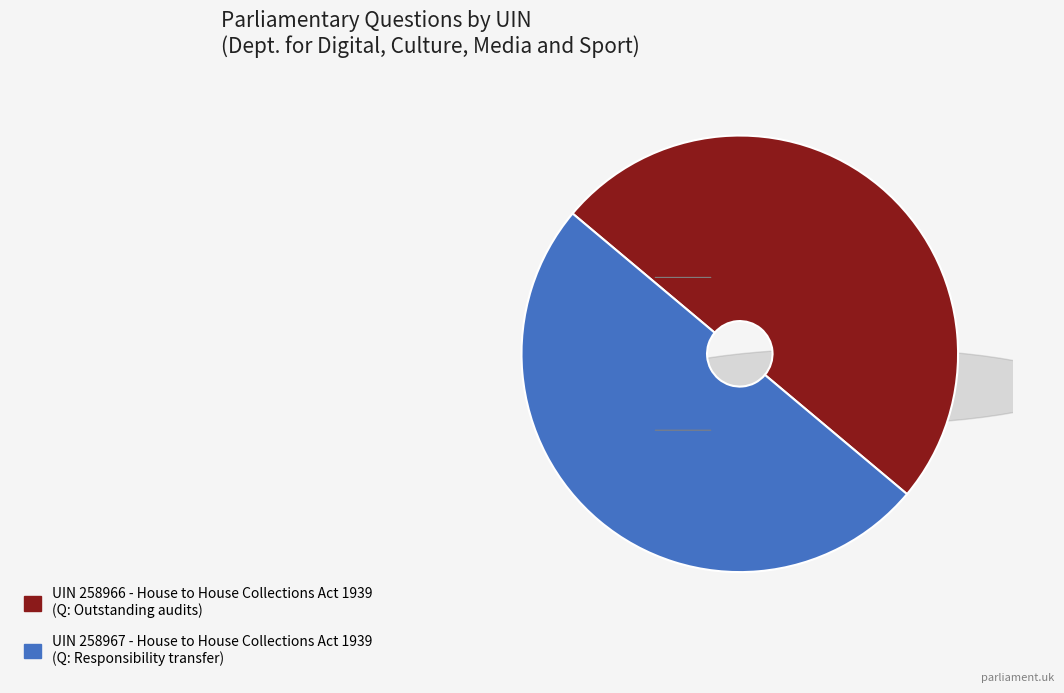

Which category accounts for the majority?

258967